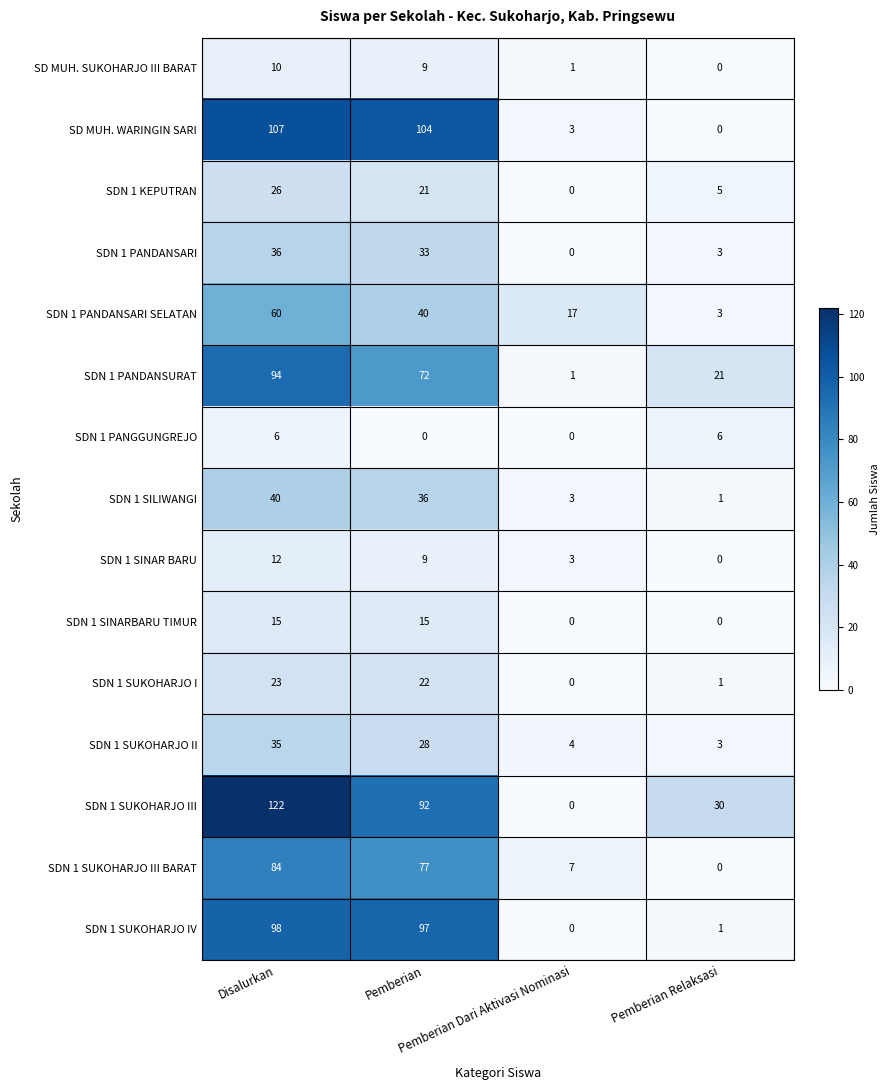

Which series changed the most between Pemberian and Pemberian Relaksasi?

SD MUH. WARINGIN SARI